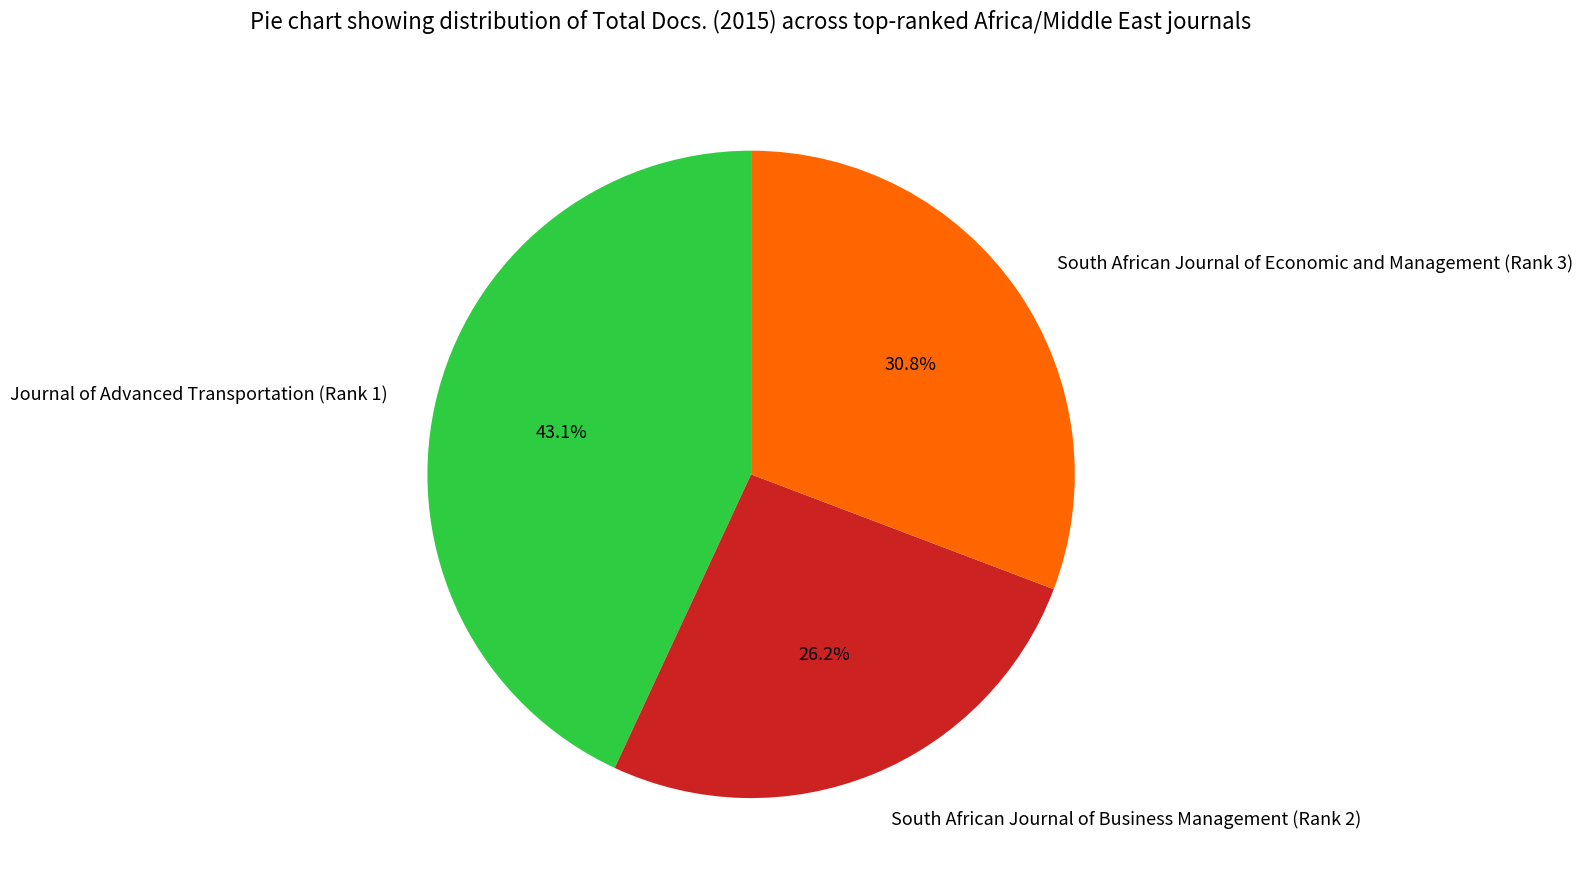

Approximately how many times larger is the value at Journal of Advanced Transportation (Rank 1) compared to South African Journal of Economic and Management (Rank 3)?

1.4